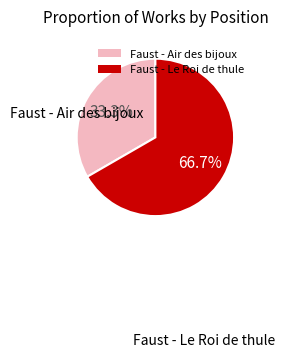

Between Faust - Air des bijoux and Faust - Le Roi de thule, which is larger?

Faust - Le Roi de thule